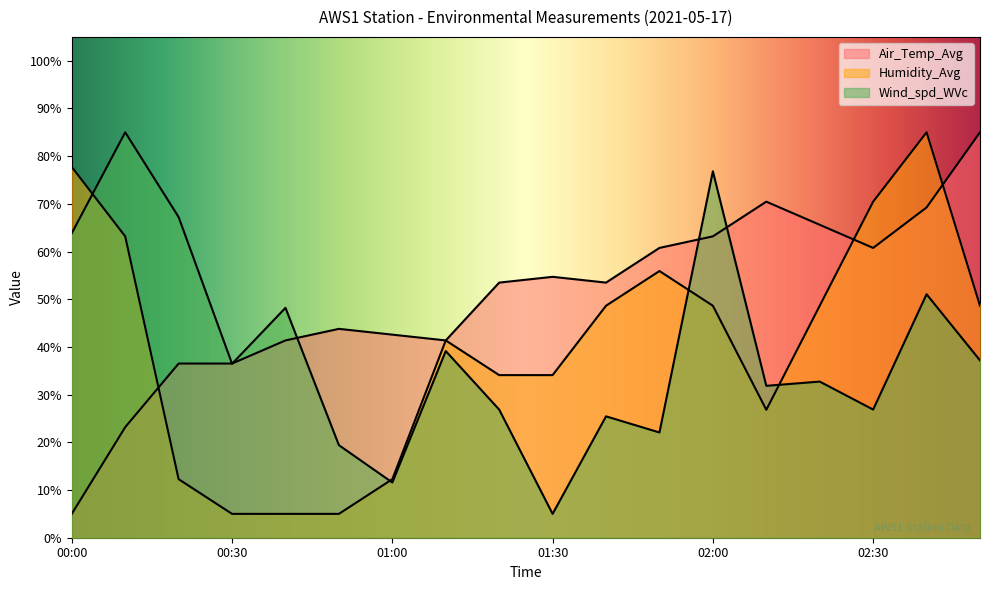

What is the smallest value displayed?

5.0